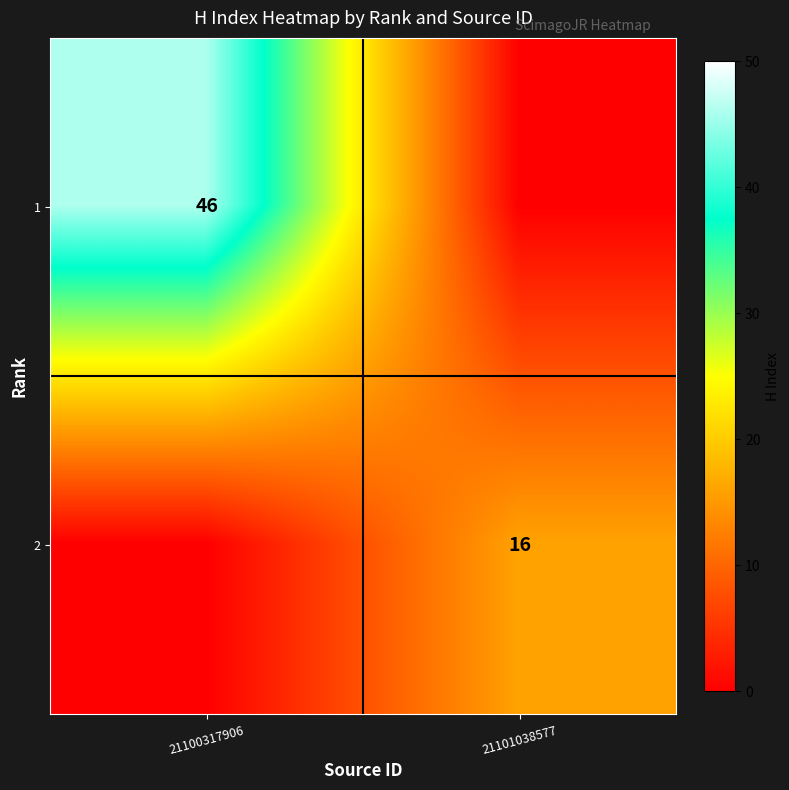

The value of 2 at 21101038577 is 5. True or false?

False